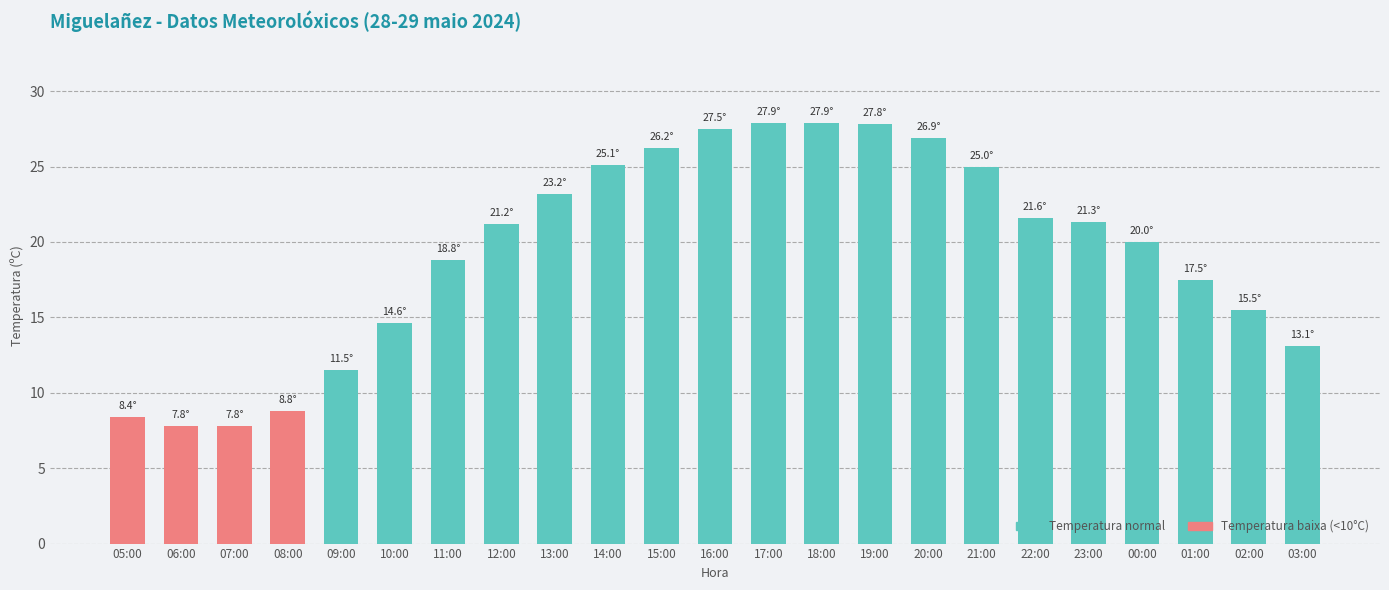

Approximately how many times larger is the value at 03:00 compared to 05:00?

1.6